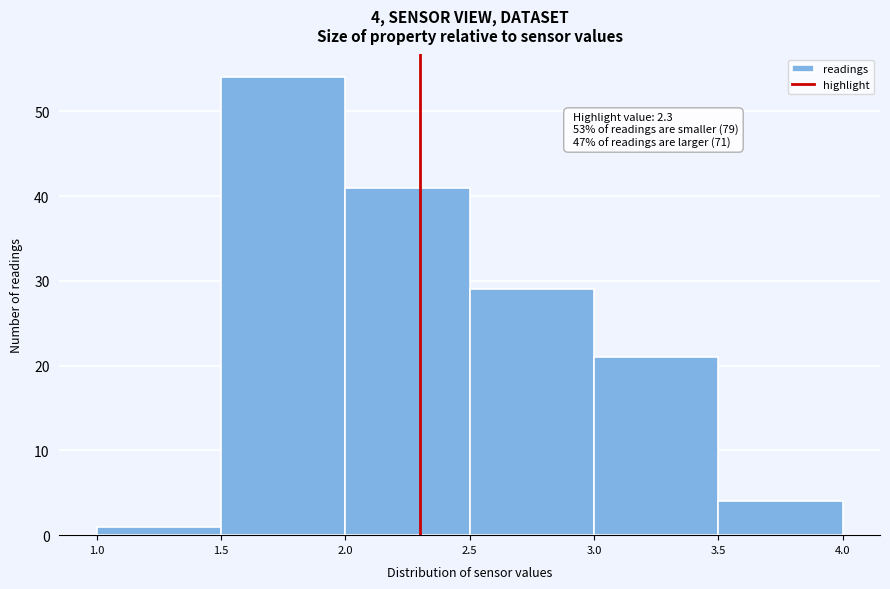

Which range on the x-axis has the tallest bar?

1.5 to 2.0